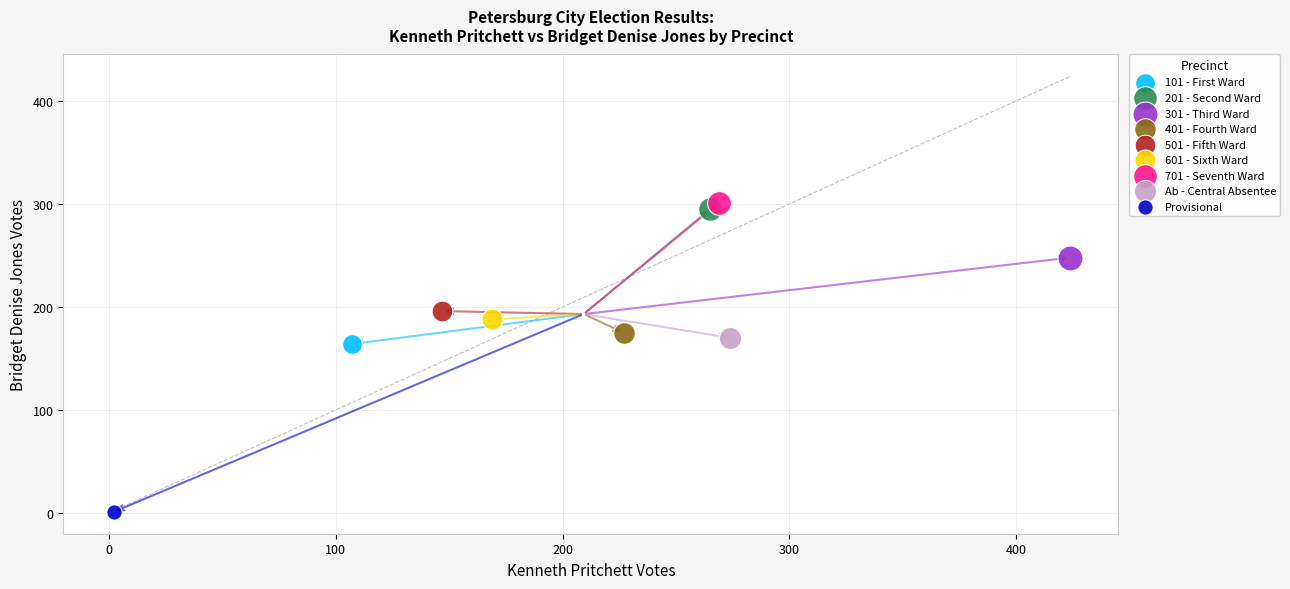

Which series reaches the minimum Y coordinate?

Provisional